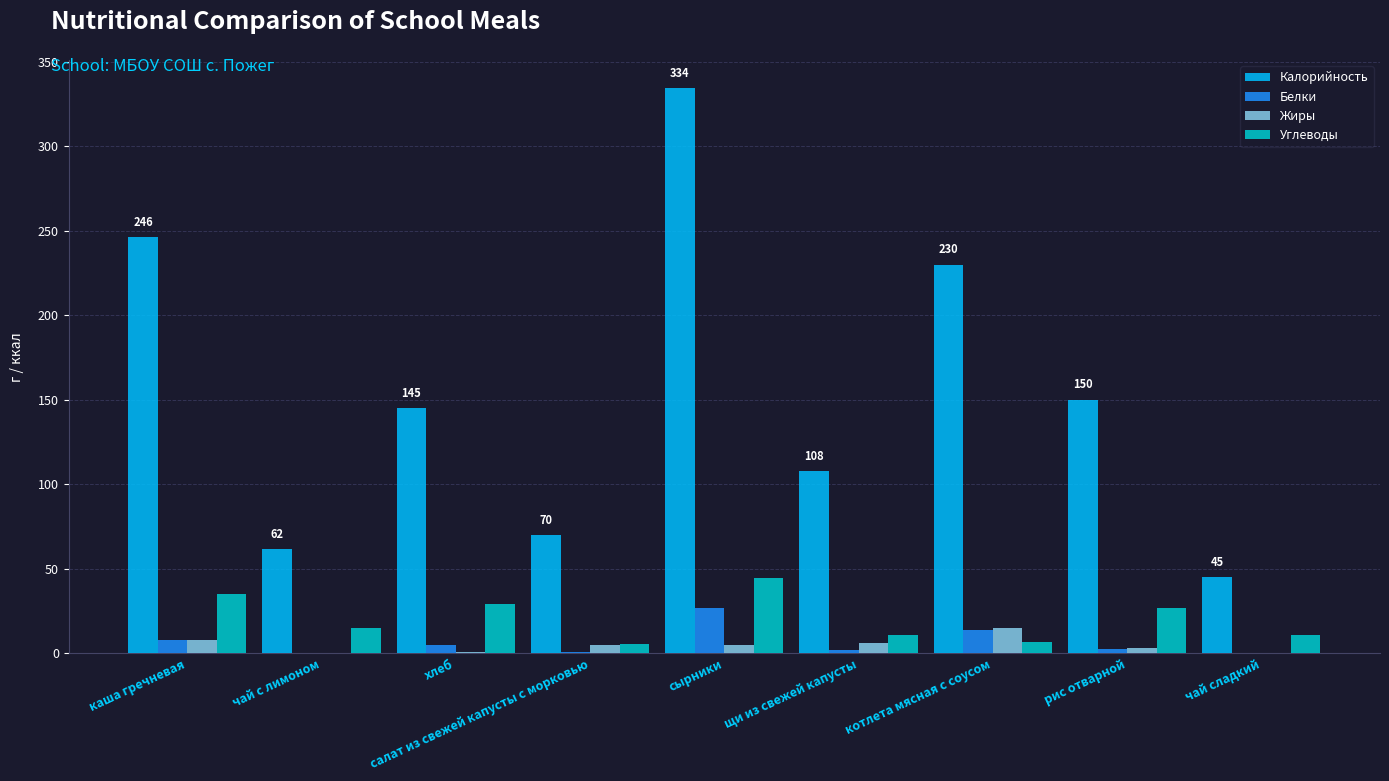

Which series changed the most between каша гречневая and рис отварной?

Калорийность